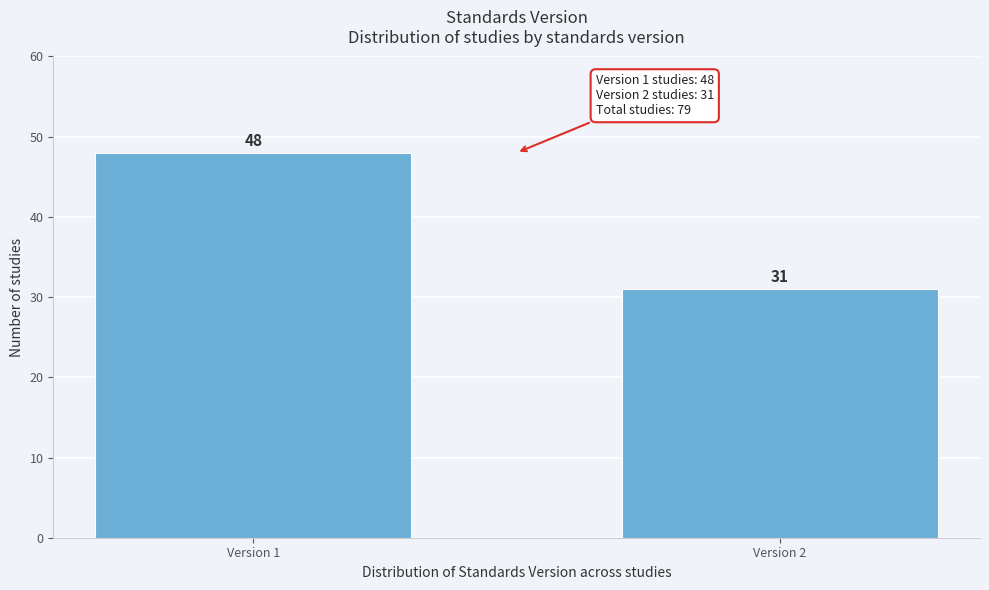

Reading left to right, list all the values displayed in this chart.

Version 1=48	Version 2=31